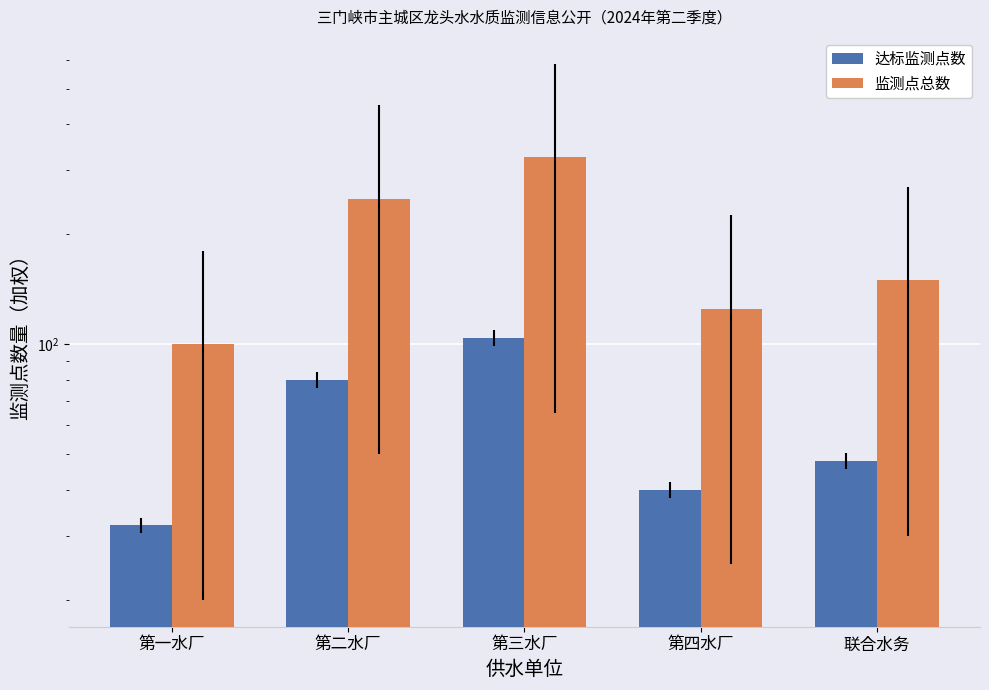

Reading right to left, what are all the values shown in this chart?

达标监测点数: 联合水务=48	第四水厂=40	第三水厂=104	第二水厂=80	第一水厂=32
监测点总数: 联合水务=150	第四水厂=125	第三水厂=325	第二水厂=250	第一水厂=100